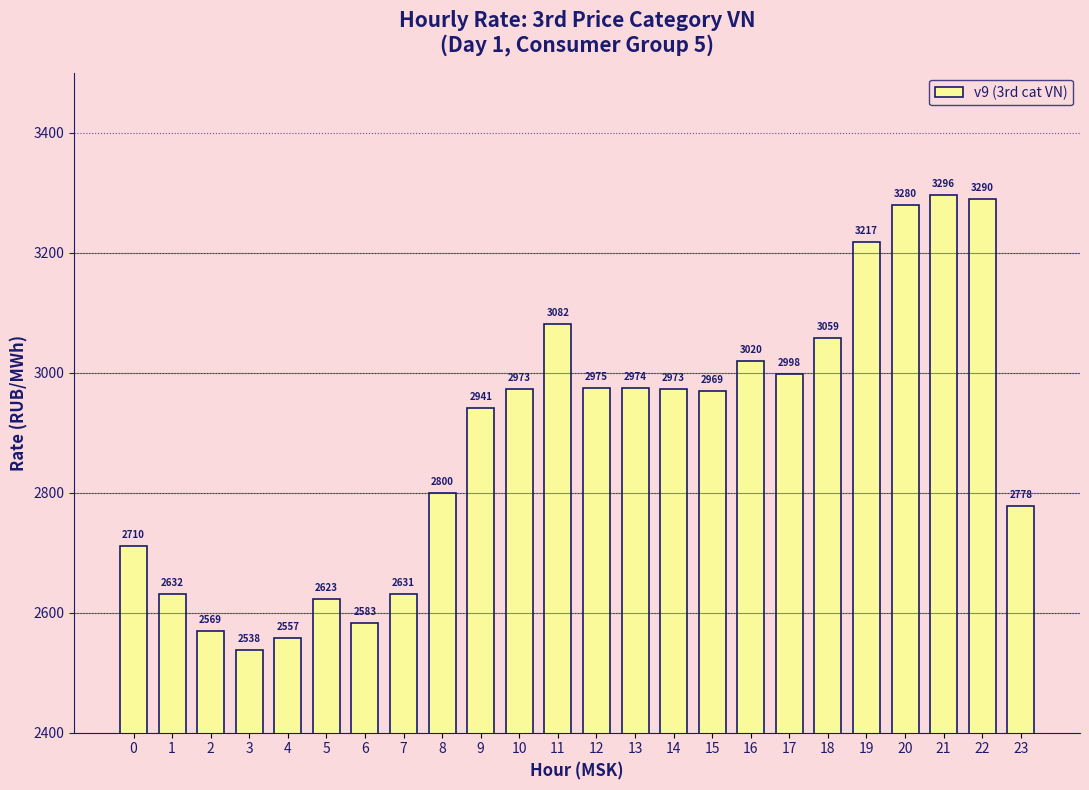

What is the smallest value displayed?

2538.0